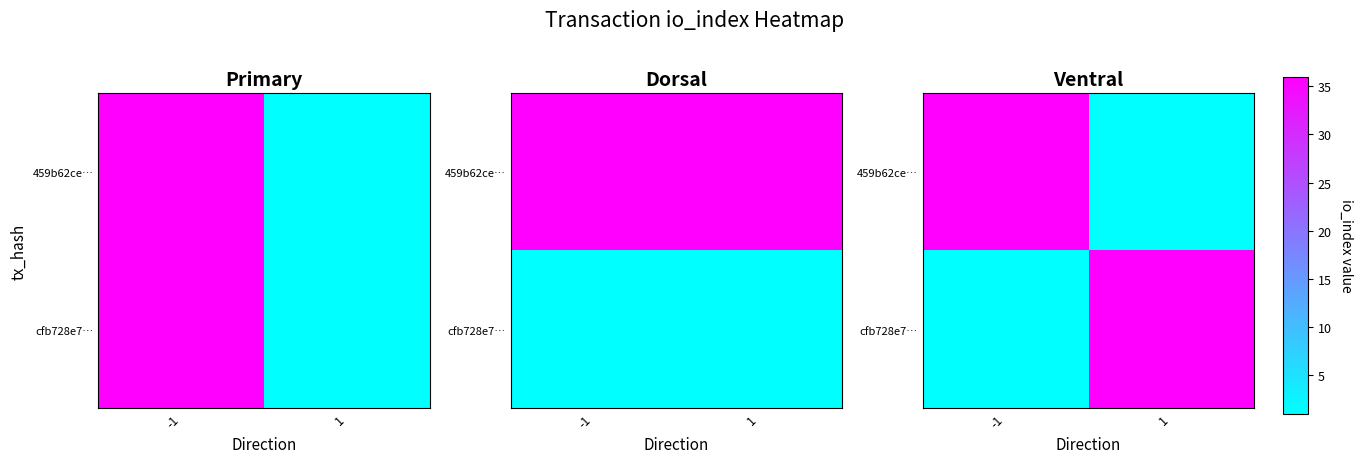

How many data points does each series have?

2